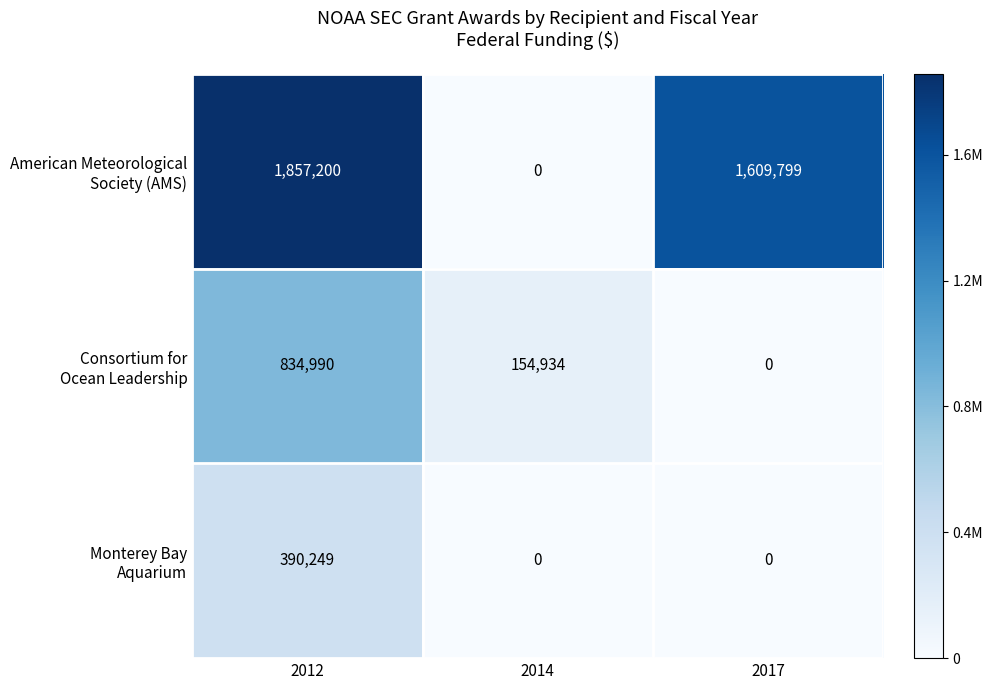

What is the difference between the highest and lowest values at 2012?

1466951